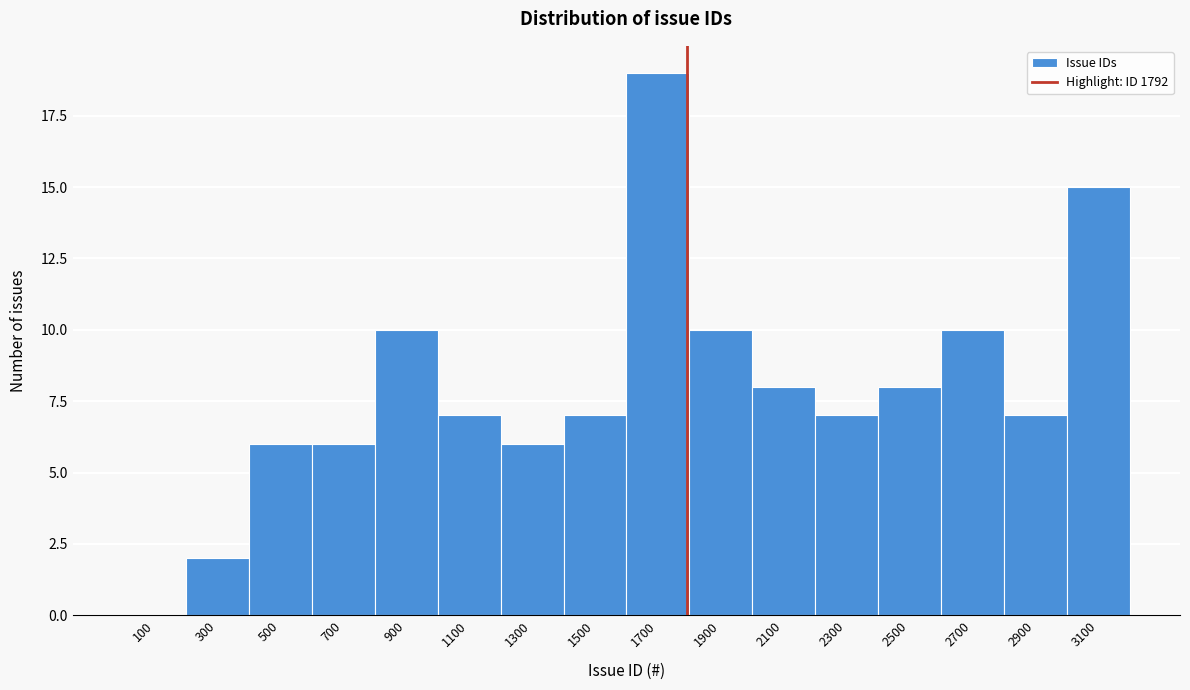

Reading left to right, transcribe this chart: for each bar, give the range it covers on the x-axis and its height. The values are not printed on the chart, so give them approximately, as read against the axis.

0 to 200: 0
200 to 400: 2
400 to 600: 6
600 to 800: 6
800 to 1000: 10
1000 to 1200: 7
1200 to 1400: 6
1400 to 1600: 7
1600 to 1800: 19
1800 to 2000: 10
2000 to 2200: 8
2200 to 2400: 7
2400 to 2600: 8
2600 to 2800: 10
2800 to 3000: 7
3000 to 3200: 15